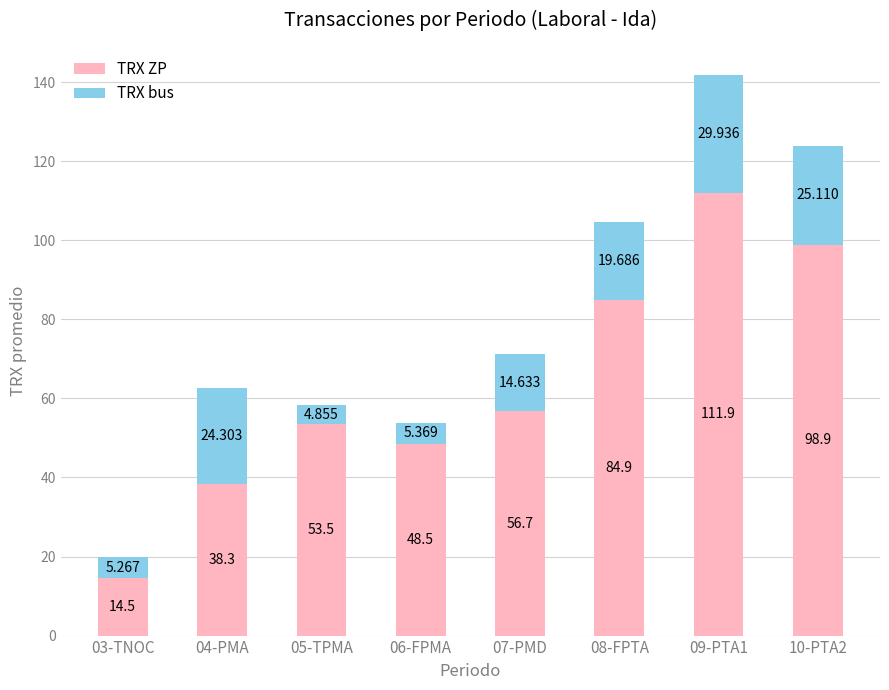

At which label does TRX bus reach its peak?

09-PTA1